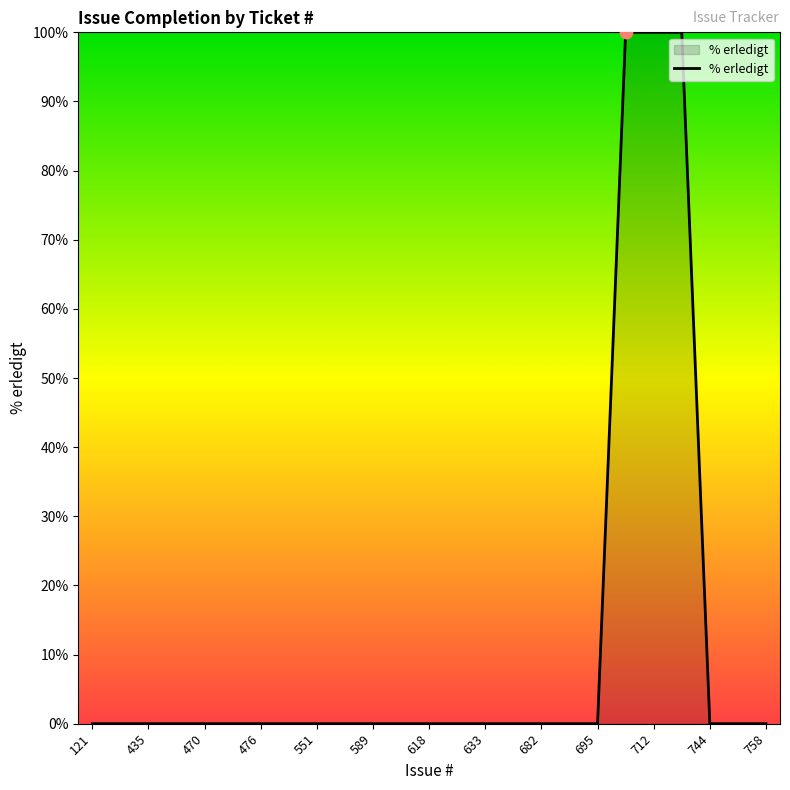

What is the maximum value shown in the chart?

100